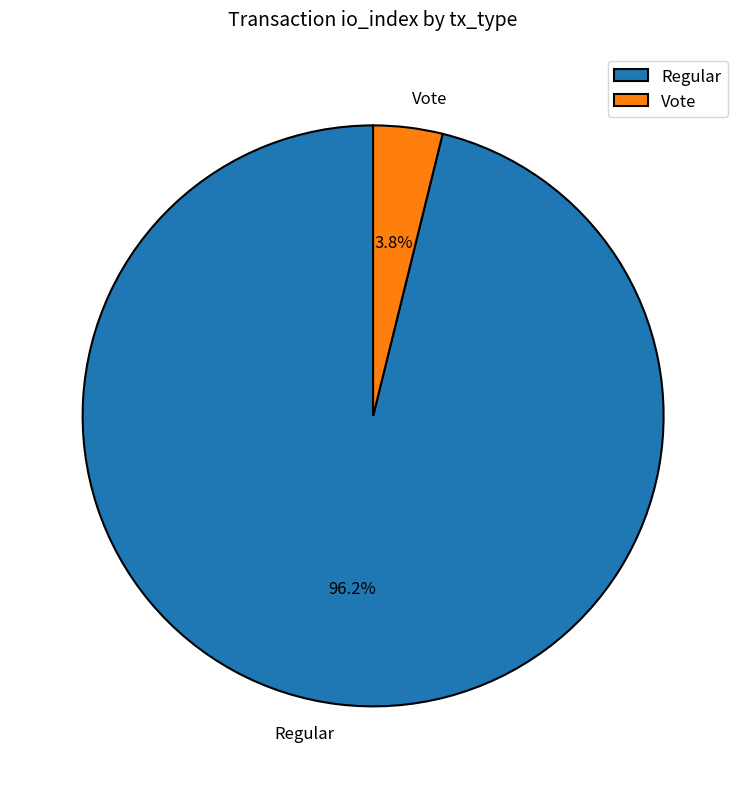

What percentage is the Vote slice, to the nearest percent?

4%